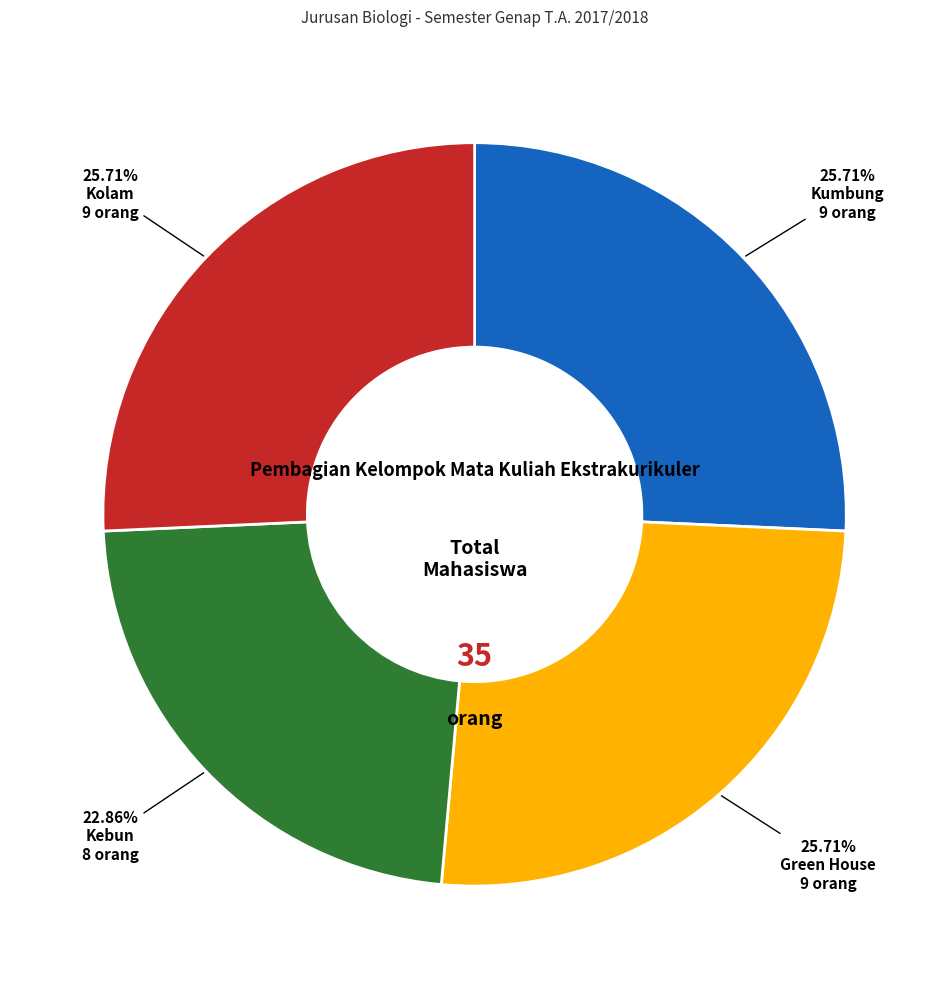

Does any single category account for the majority?

No